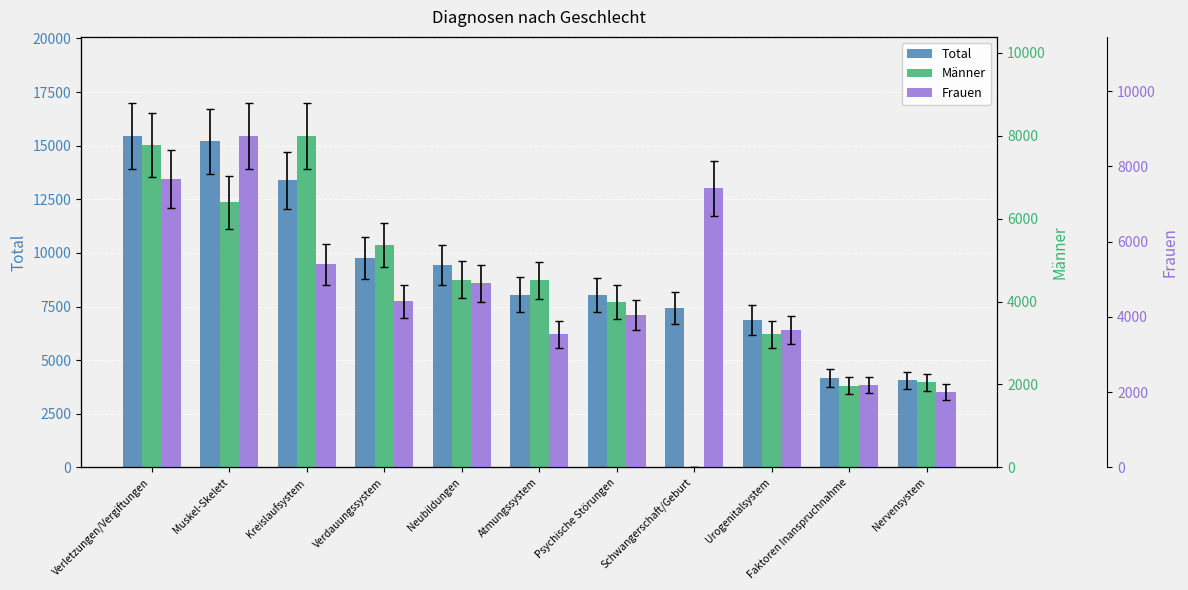

At which category does the chart reach its peak across all series?

Verletzungen/Vergiftungen